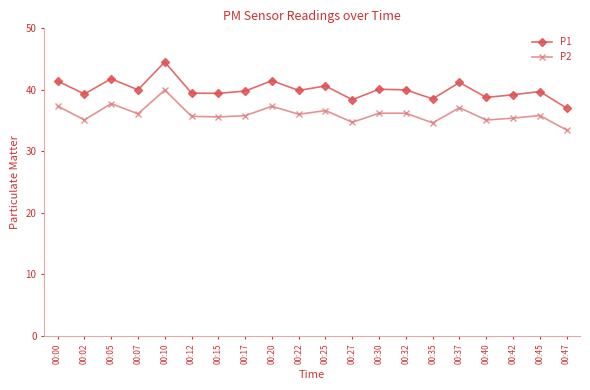

What is the value of the P1 point at the 5th from the left?

44.5